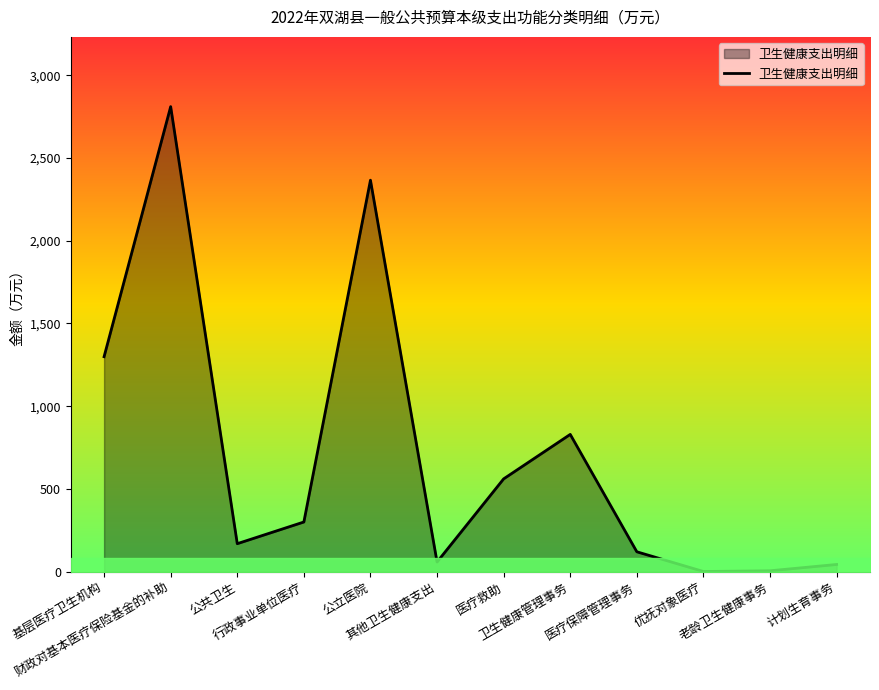

True or false: there are more than 2 points higher than both neighbors.

True